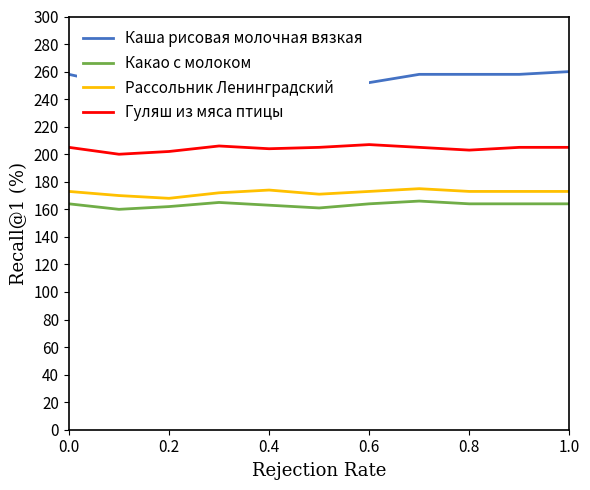

What is the highest value of the Какао с молоком series?

166